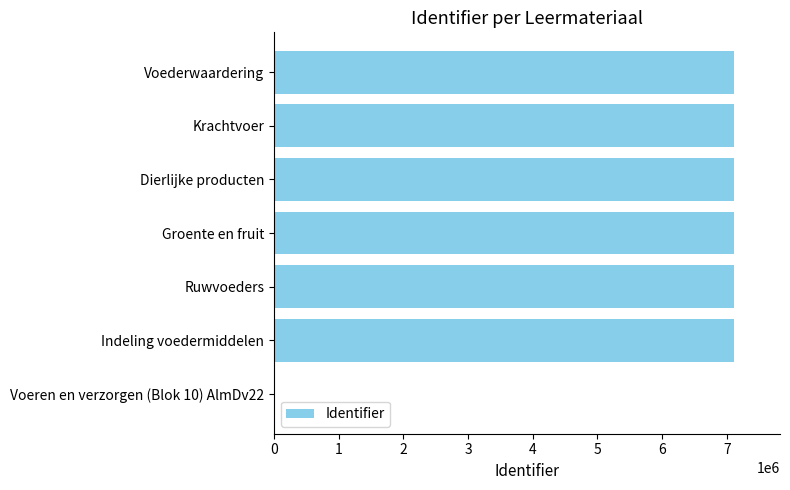

What is the maximum value shown in the chart?

7111872